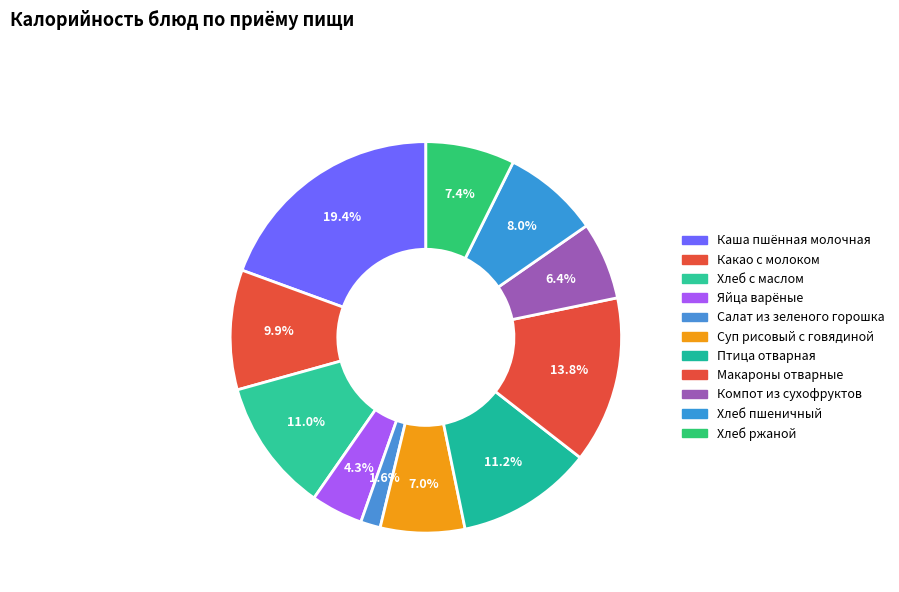

What is the ratio of the value at Хлеб ржаной to the value at Суп рисовый с говядиной?

1.1